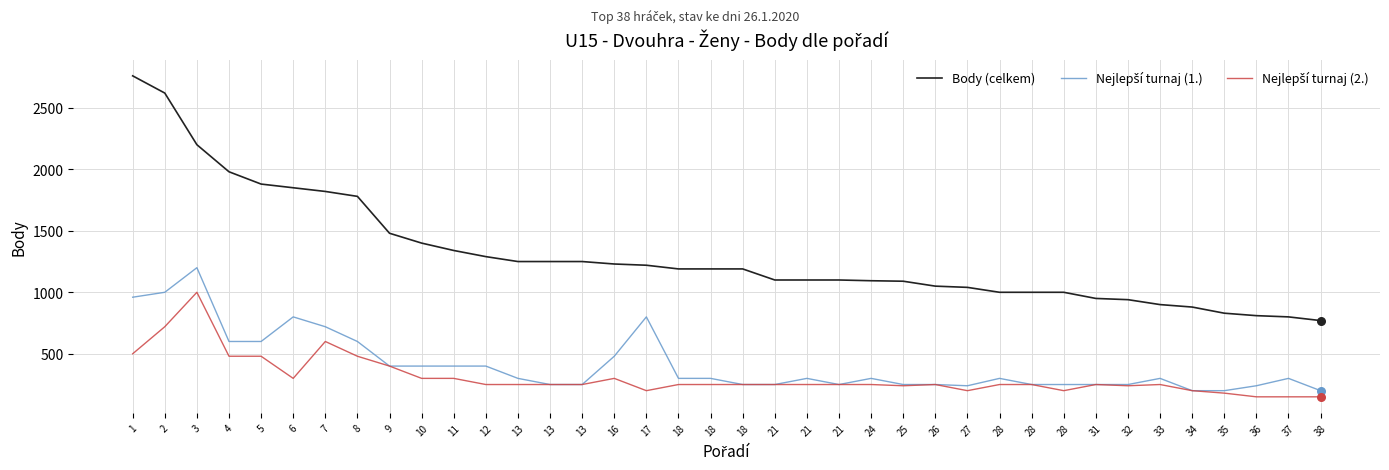

Does the chart have visible grid lines?

Yes